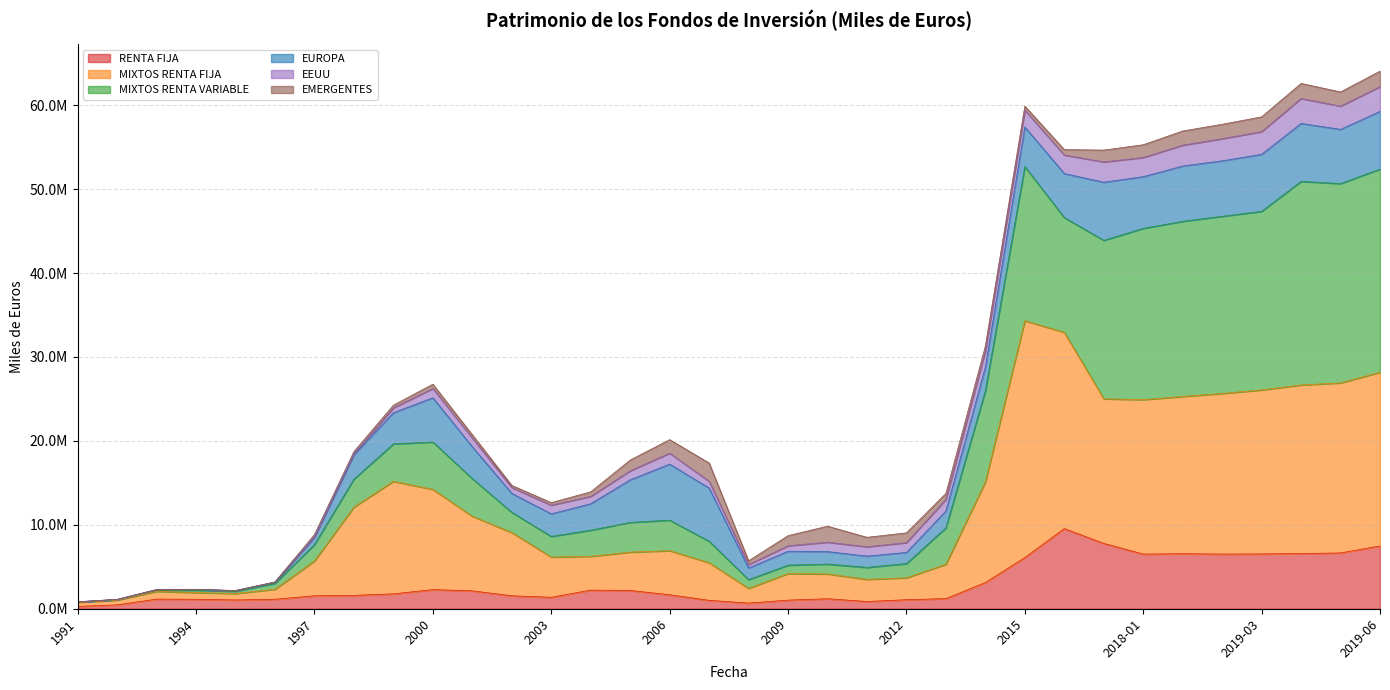

What is the label of the 20th point from the right?

2005